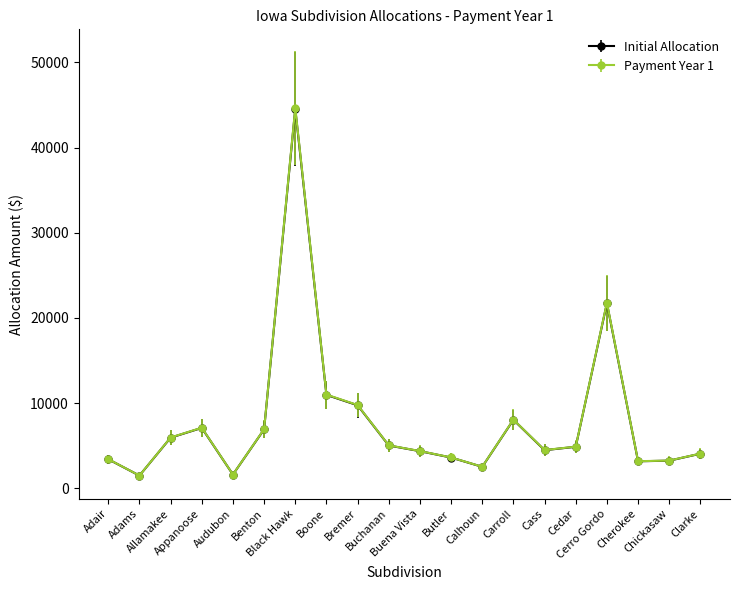

True or false: Payment Year 1 has more than 2 interior local peaks.

True